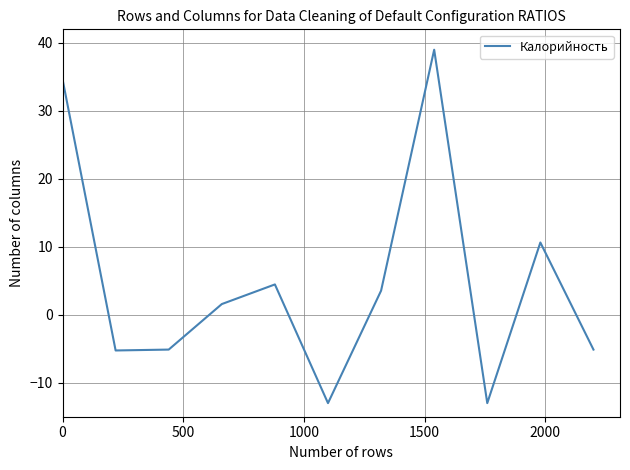

What is the greatest value displayed?

39.0